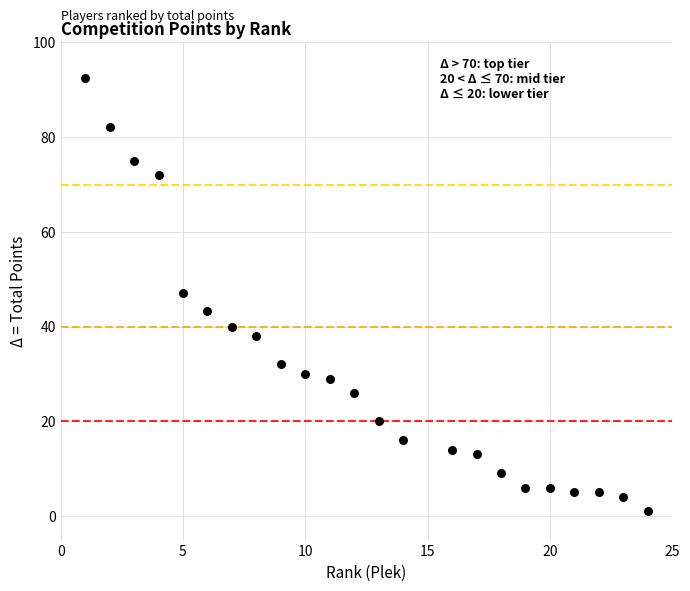

What is the range of X values (max minus min)?

23.0